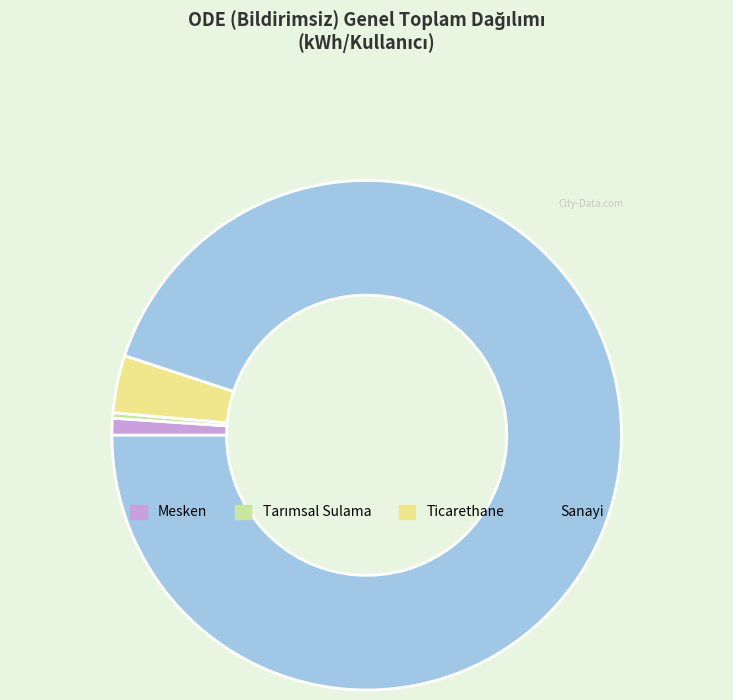

Which slice represents more than half of the pie?

Sanayi